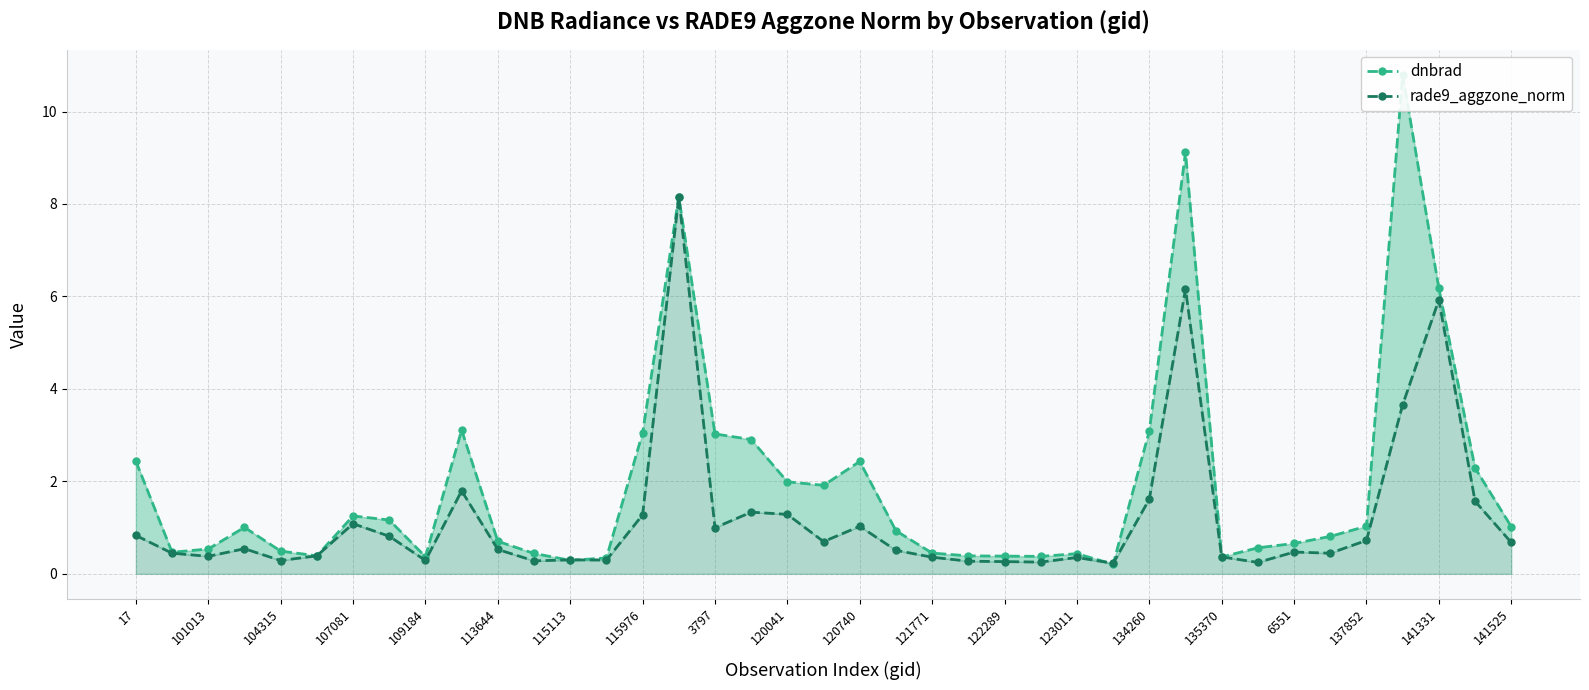

After their last crossing, which series has the higher values: rade9_aggzone_norm or dnbrad?

dnbrad